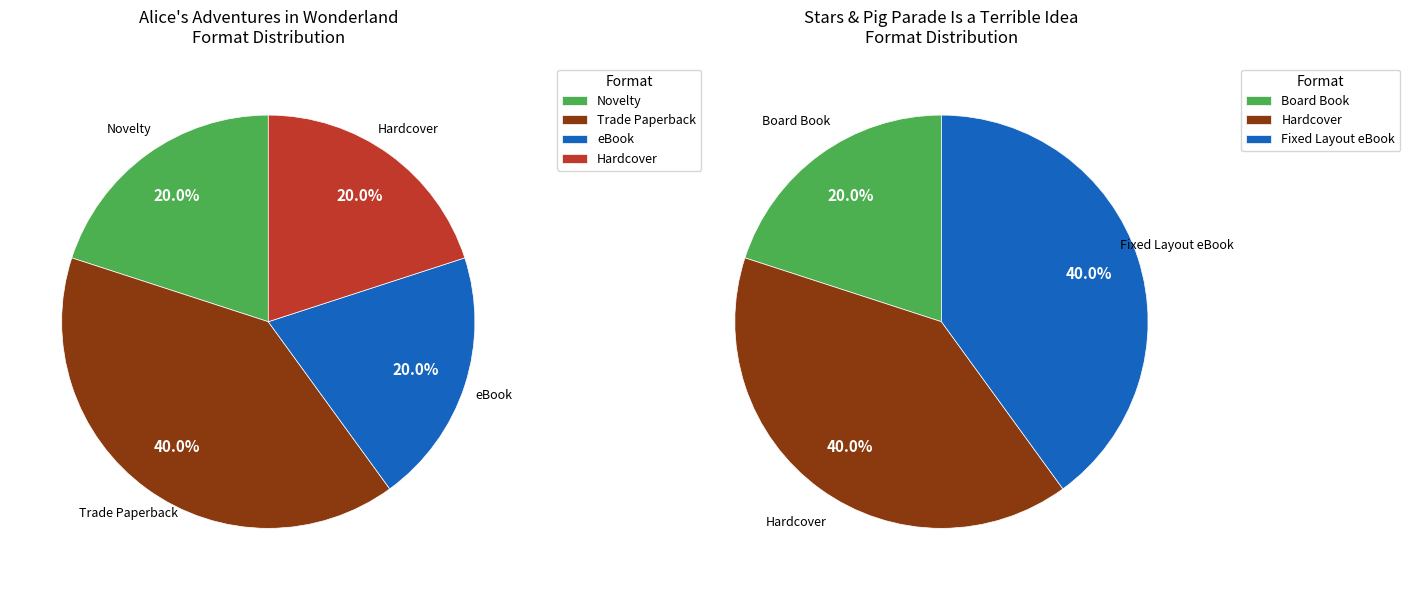

Rank the categories by value from highest to lowest.

Trade Paperback, Hardcover, Fixed Layout eBook, Novelty, eBook, Board Book